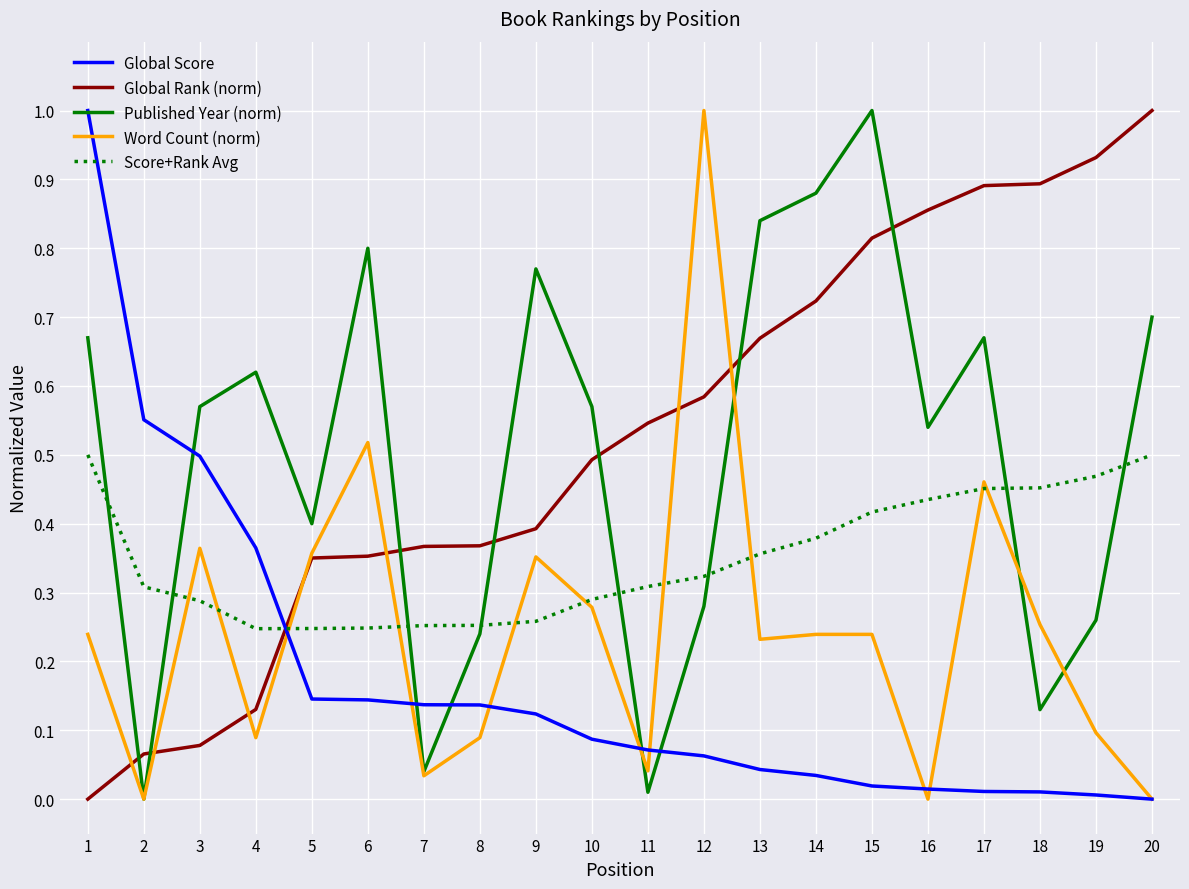

Does the chart have visible grid lines?

Yes